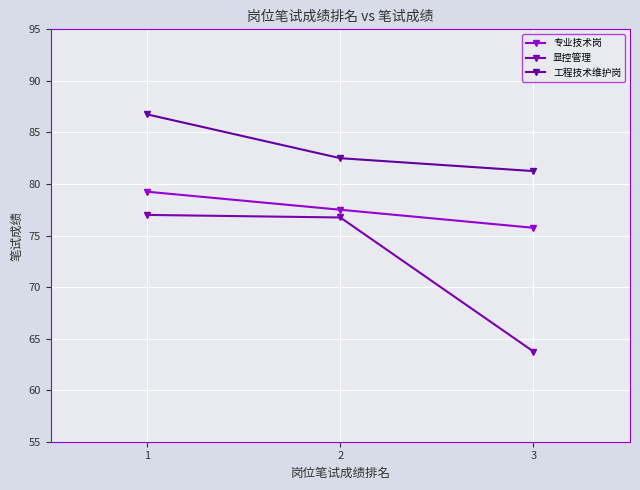

What is the total value across all series at 1?

243.0